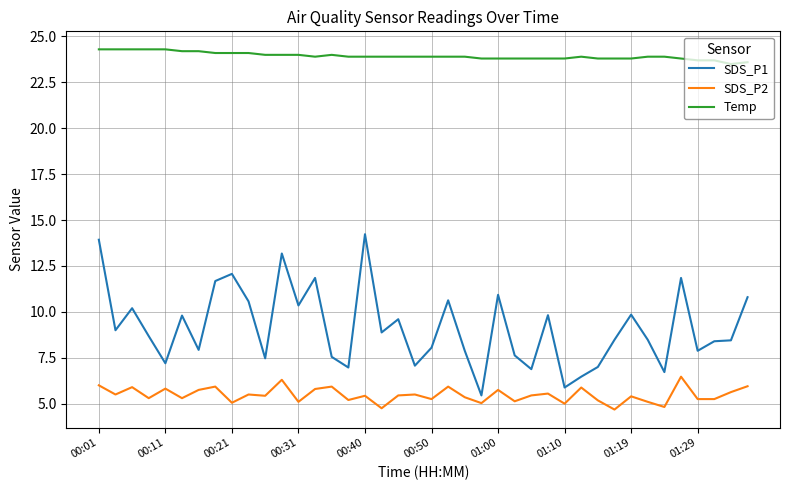

What is the maximum value for Temp?

24.3